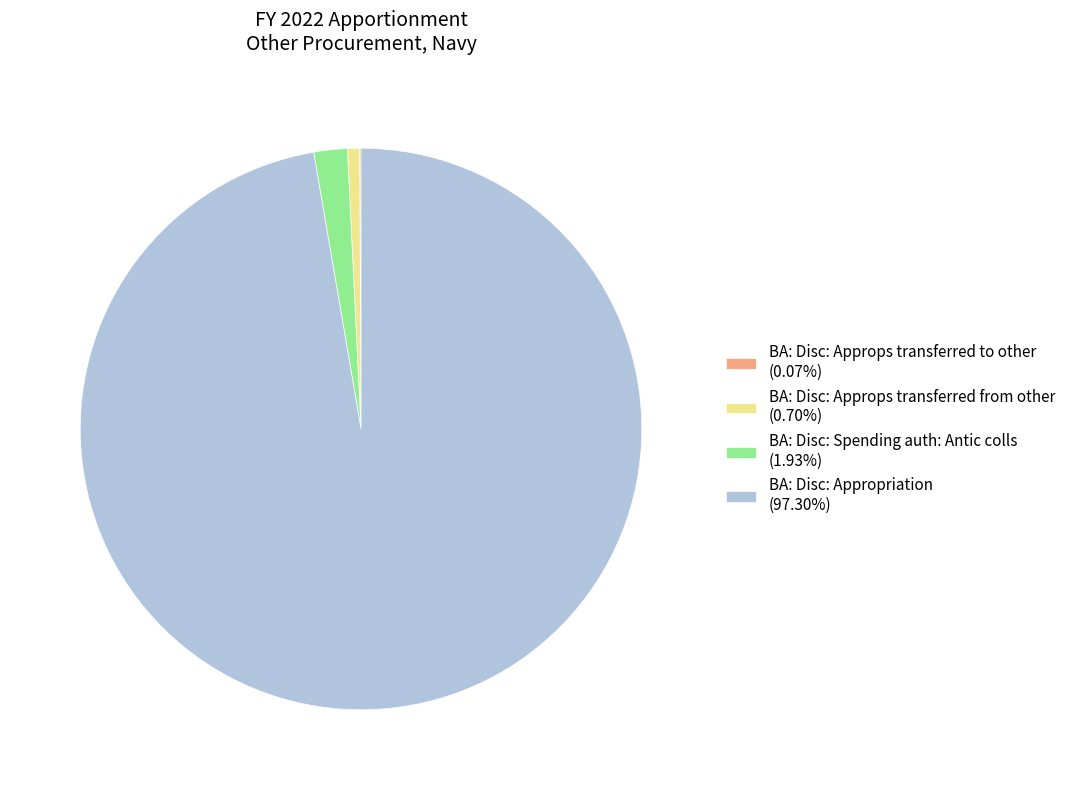

Is there a majority slice in this chart?

Yes